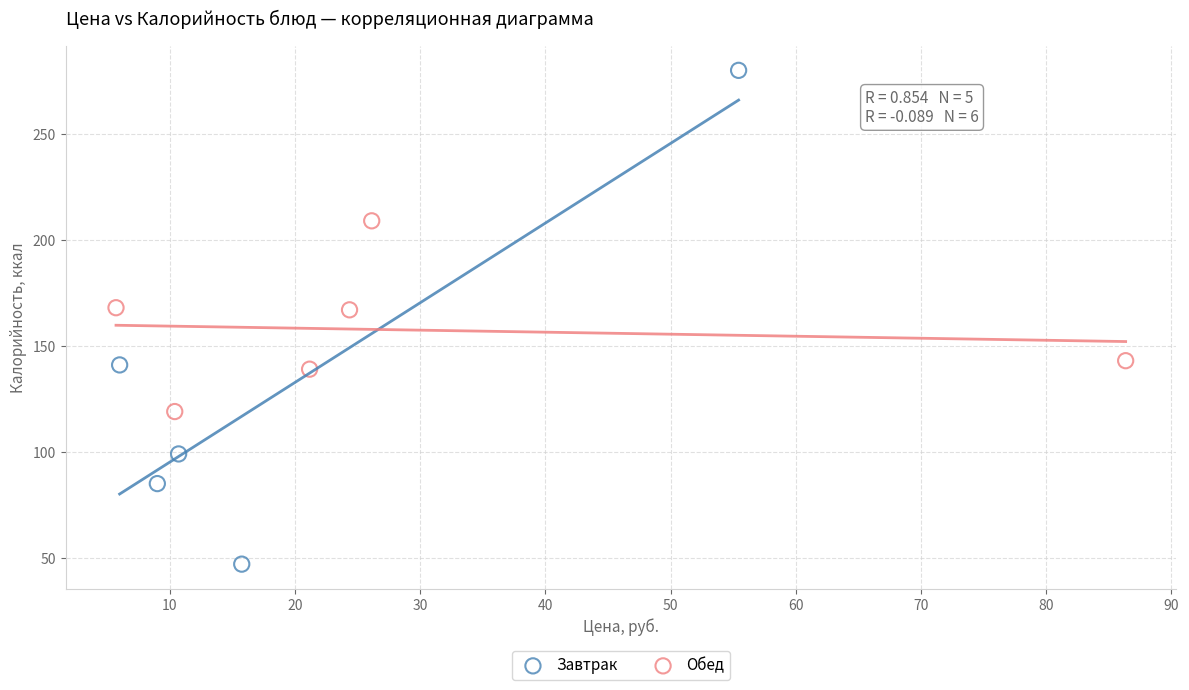

Which series contains the highest Y value?

Завтрак